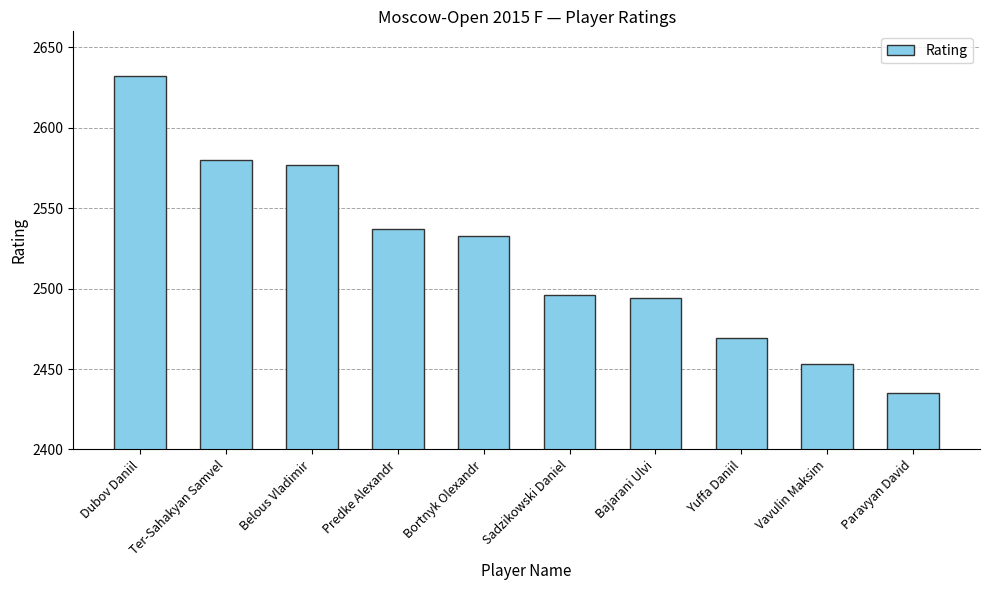

Reading left to right, what are all the values shown in this chart?

Dubov Daniil=2632	Ter-Sahakyan Samvel=2580	Belous Vladimir=2577	Predke Alexandr=2537	Bortnyk Olexandr=2533	Sadzikowski Daniel=2496	Bajarani Ulvi=2494	Yuffa Daniil=2469	Vavulin Maksim=2453	Paravyan David=2435